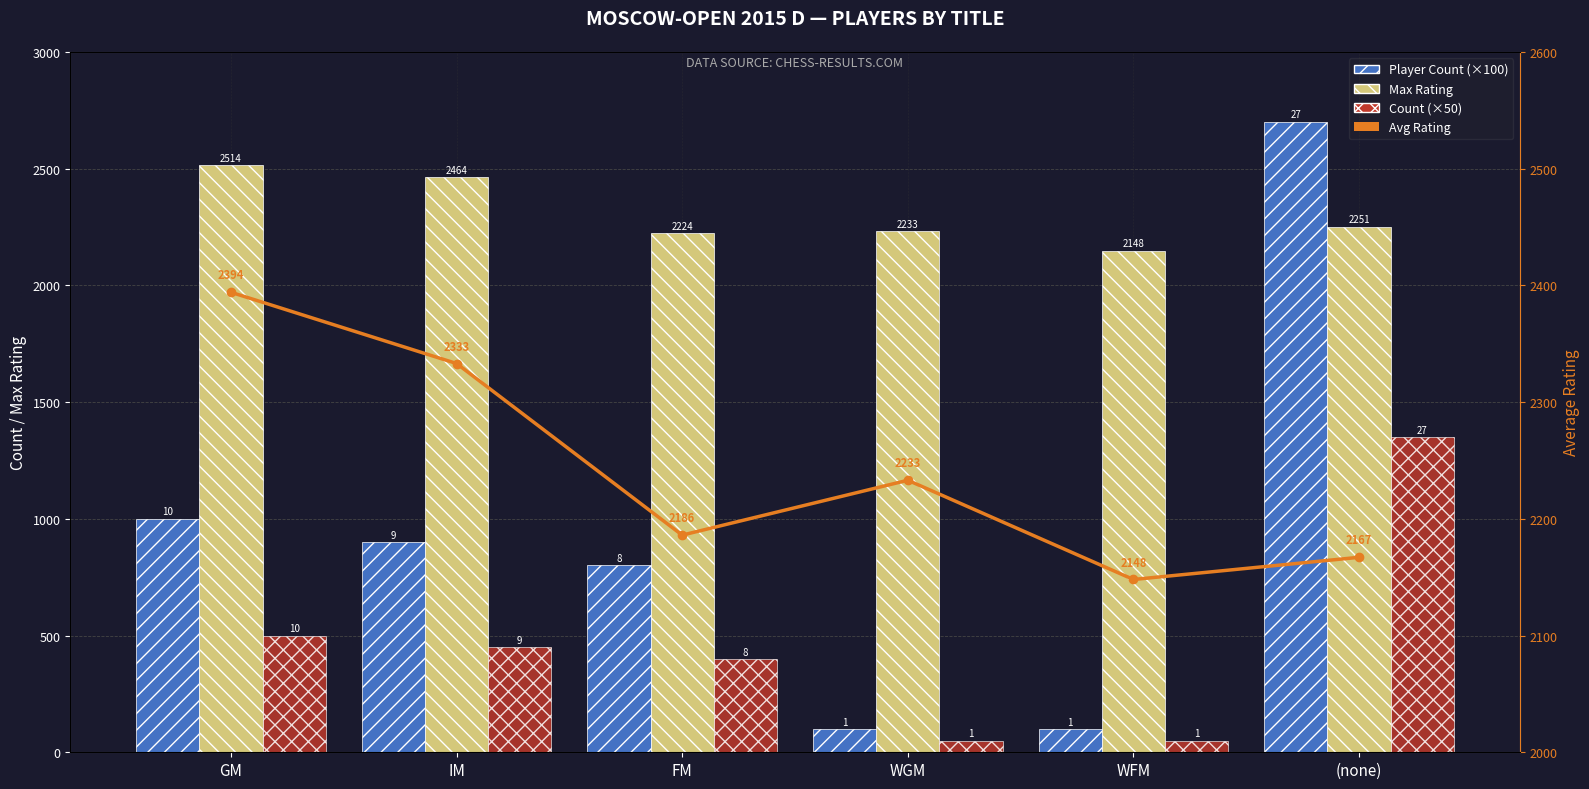

True or false: Max Rating has a value of 2224 at FM.

True